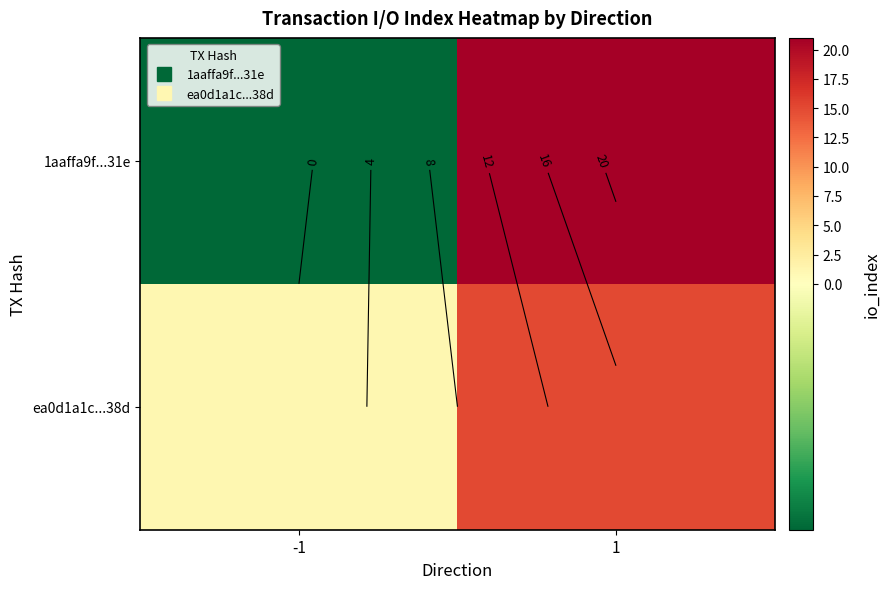

Which category has the lowest value across all series?

-1